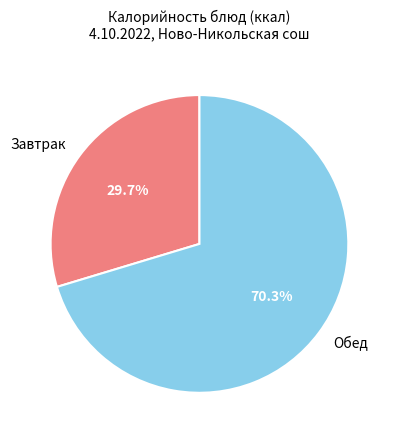

Which slice is the smallest?

Завтрак